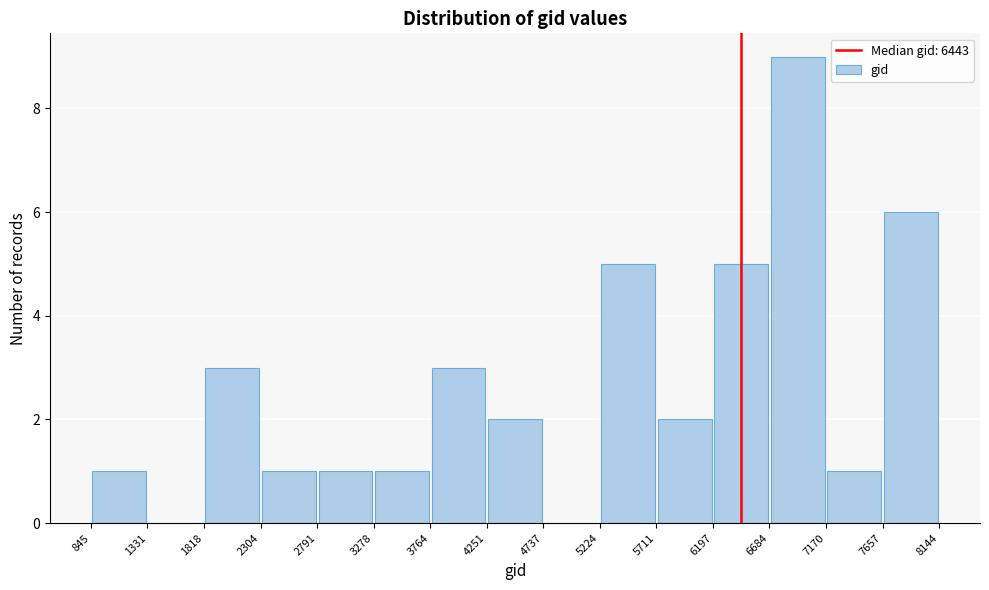

How tall is the bar that spans 5711 to 6197 on the x-axis? The values are not printed on the chart, so give them approximately, as read against the axis.

2